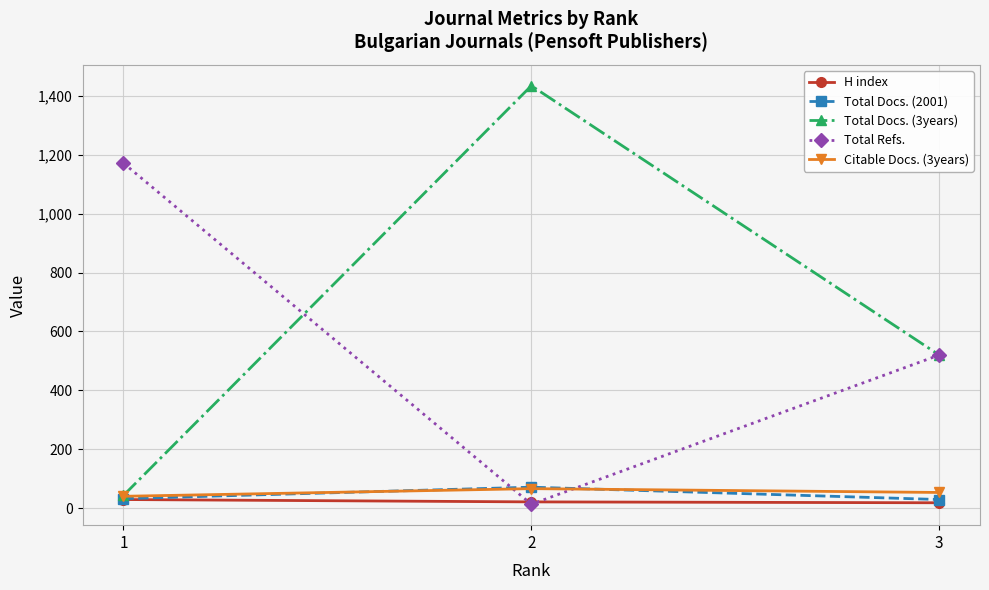

Which series changed the most between 2 and 3?

Total Docs. (3years)